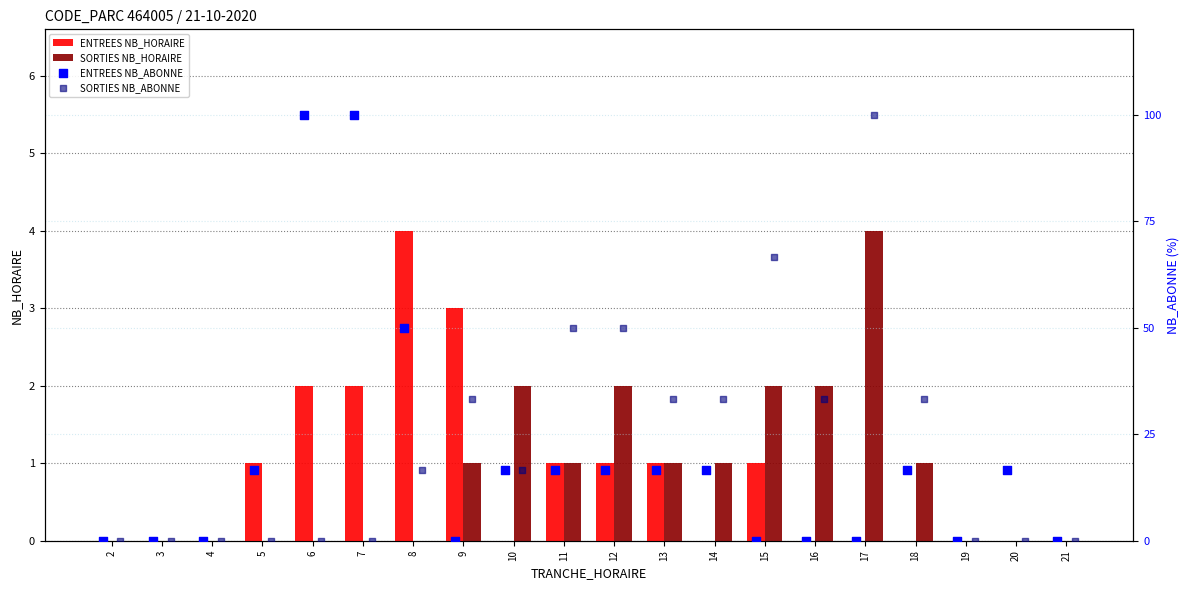

Which series contains the highest Y value?

ENTREES NB_ABONNE